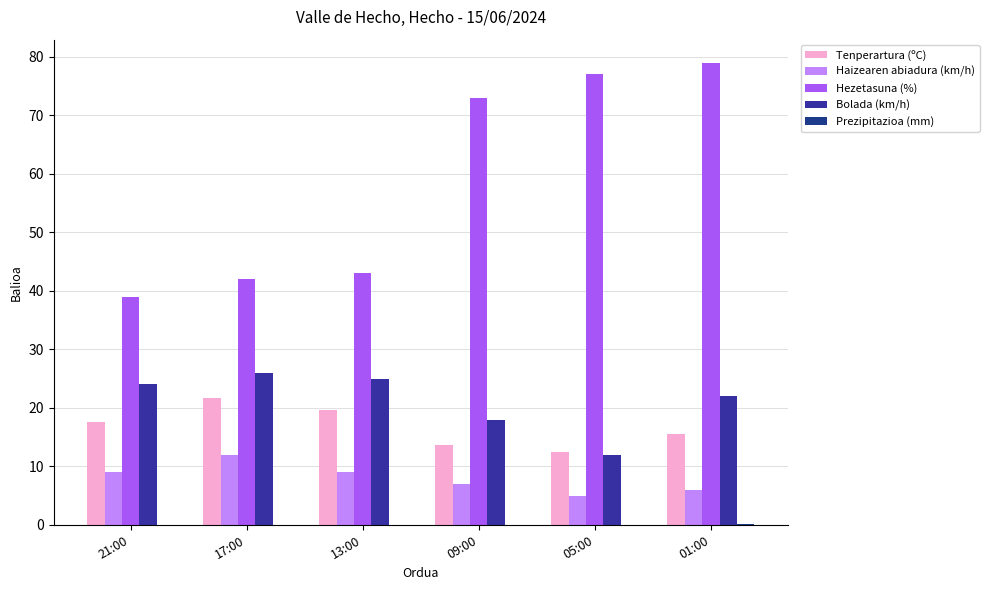

Is it true that Bolada (km/h) equals 6.9 at 17:00?

False